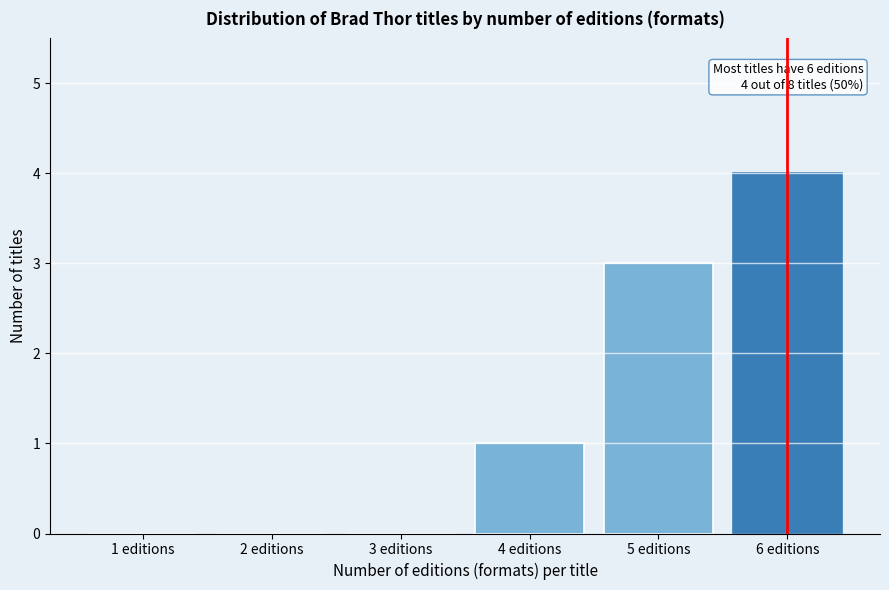

Reading left to right, extract all data points from this chart.

1 editions=0	2 editions=0	3 editions=0	4 editions=1	5 editions=3	6 editions=4